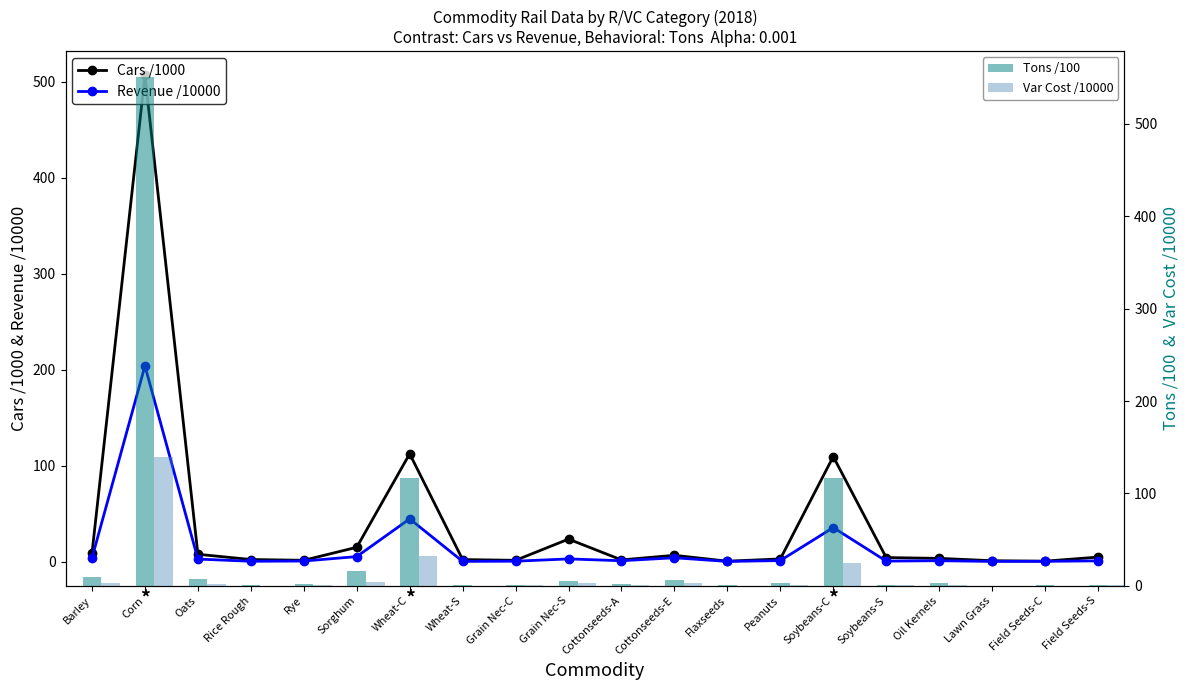

Reading left to right, extract all data points from this chart.

Cars /1000: 8.8	506.8	7.6	2.1	1.3	14.9	112.4	2.1	1.3	23.4	1.7	6.5	0.4	2.7	109.4	4.2	3.3	0.9	0.4	4.6
Revenue /10000: 3.8	204.0	2.6	0.3	0.5	5.2	44.5	0.2	0.4	2.7	0.8	3.9	0.1	1.0	35.4	0.5	0.9	0.1	0.2	0.7
Tons /100: 8.9	551.2	6.8	0.4	1.4	16.0	116.7	0.4	1.2	5.0	1.4	6.5	0.4	2.5	116.3	0.9	2.9	0.1	0.4	0.8
Var Cost /10000: 2.7	139.7	1.9	0.2	0.5	3.6	31.8	0.2	0.3	2.4	0.7	3.0	0.1	0.6	24.4	0.4	0.7	0.1	0.2	0.5